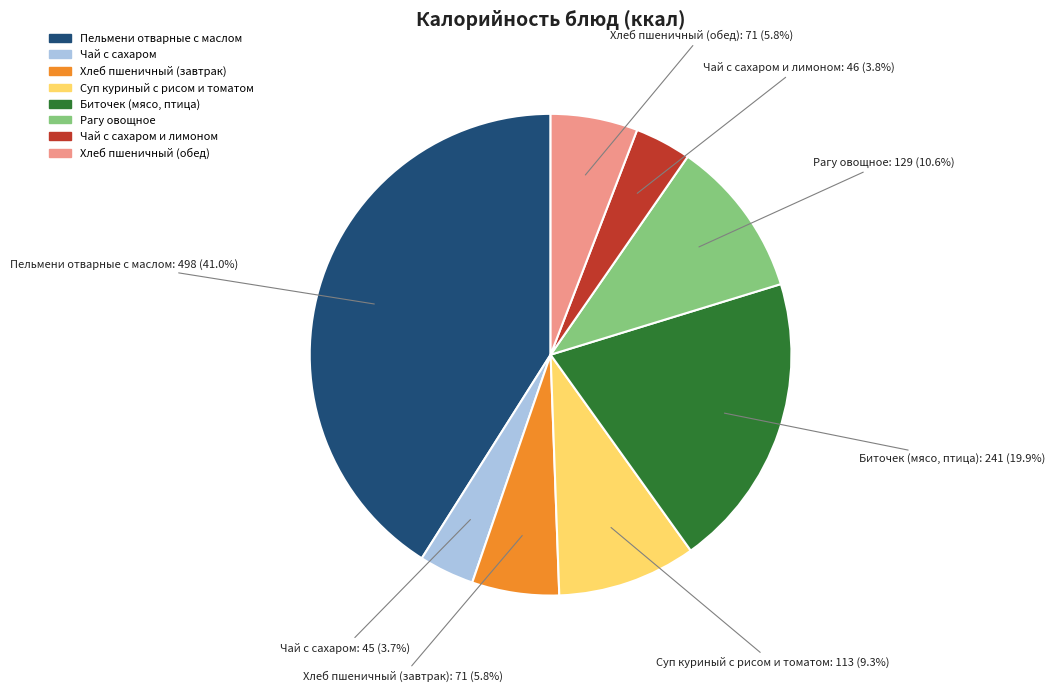

Does any single category account for the majority?

No